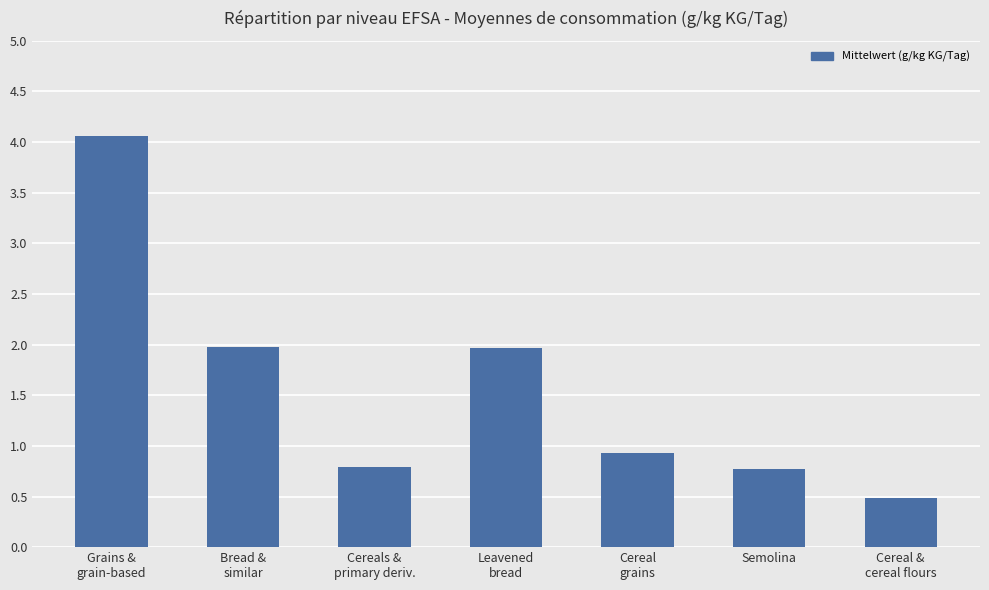

What is the value of the 1st bar from the left?

4.1